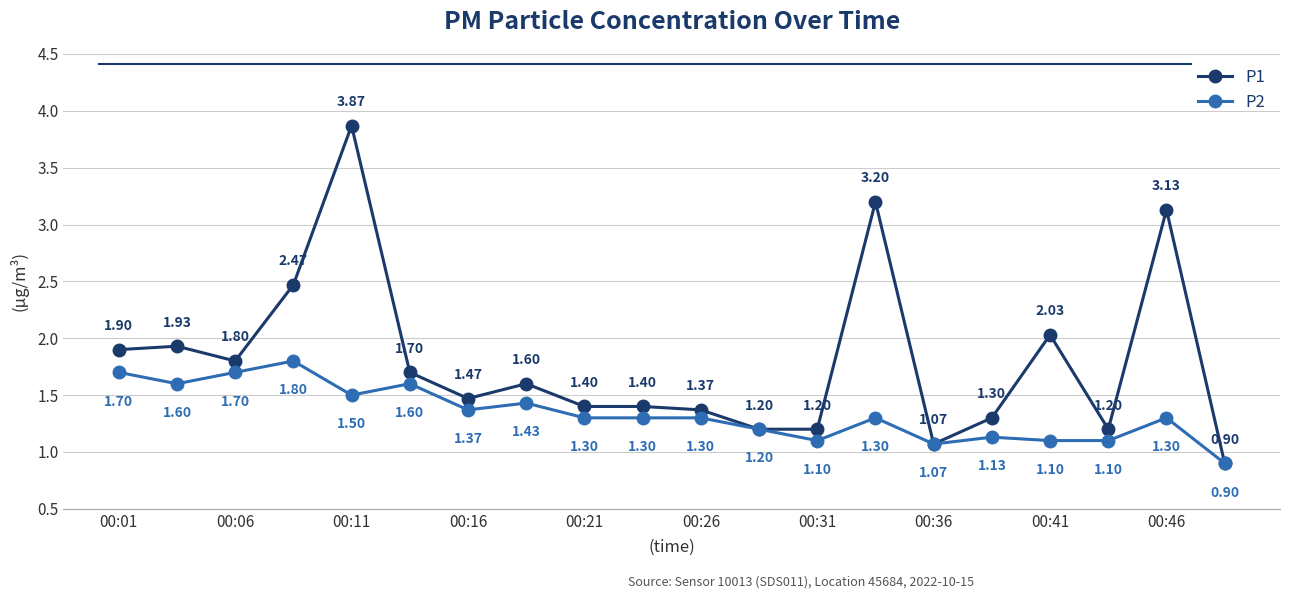

Which series has the largest total across all categories?

P1